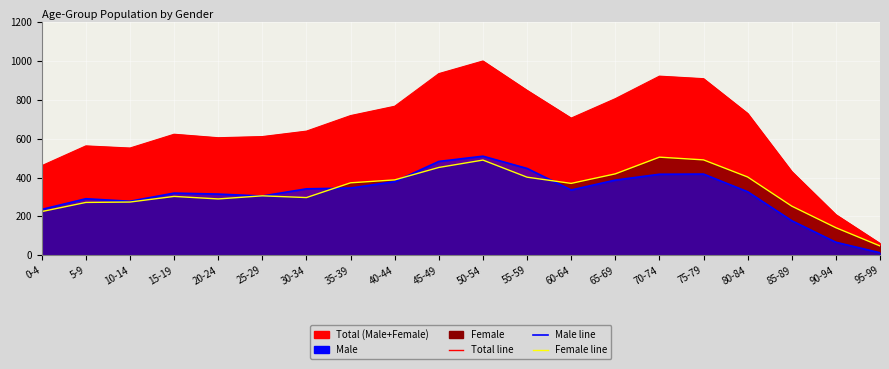

At which category does Male line reach its first local valley?

10-14